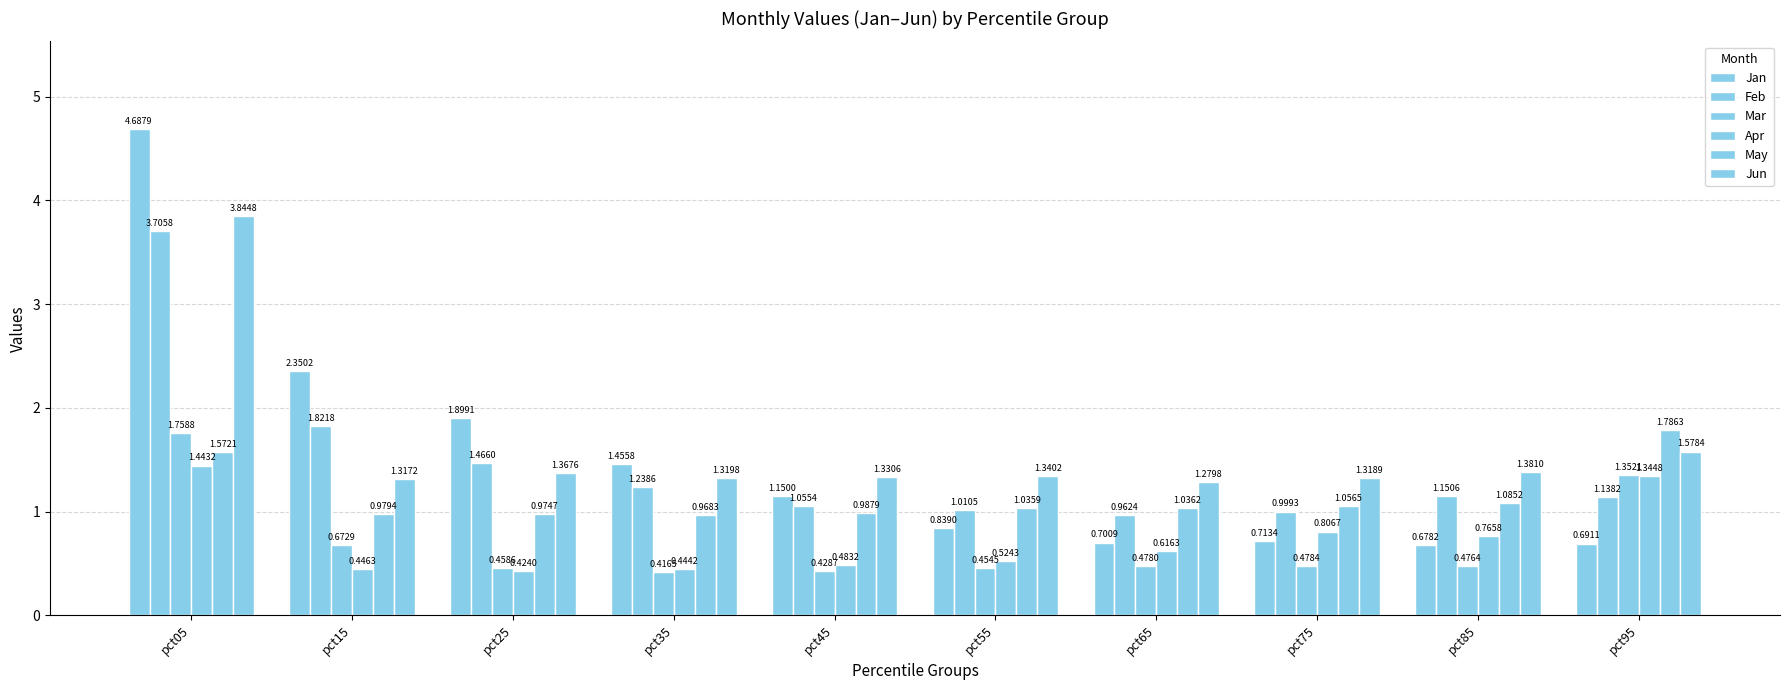

Reading left to right, list all the values displayed in this chart.

Jan: pct05=4.7	pct15=2.4	pct25=1.9	pct35=1.5	pct45=1.2	pct55=0.8	pct65=0.7	pct75=0.7	pct85=0.7	pct95=0.7
Feb: pct05=3.7	pct15=1.8	pct25=1.5	pct35=1.2	pct45=1.1	pct55=1.0	pct65=1.0	pct75=1.0	pct85=1.2	pct95=1.1
Mar: pct05=1.8	pct15=0.7	pct25=0.5	pct35=0.4	pct45=0.4	pct55=0.5	pct65=0.5	pct75=0.5	pct85=0.5	pct95=1.4
Apr: pct05=1.4	pct15=0.4	pct25=0.4	pct35=0.4	pct45=0.5	pct55=0.5	pct65=0.6	pct75=0.8	pct85=0.8	pct95=1.3
May: pct05=1.6	pct15=1.0	pct25=1.0	pct35=1.0	pct45=1.0	pct55=1.0	pct65=1.0	pct75=1.1	pct85=1.1	pct95=1.8
Jun: pct05=3.8	pct15=1.3	pct25=1.4	pct35=1.3	pct45=1.3	pct55=1.3	pct65=1.3	pct75=1.3	pct85=1.4	pct95=1.6